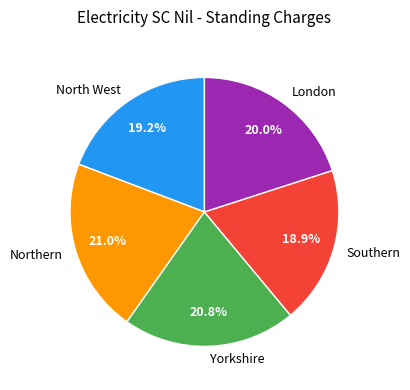

Does any single category account for the majority?

No